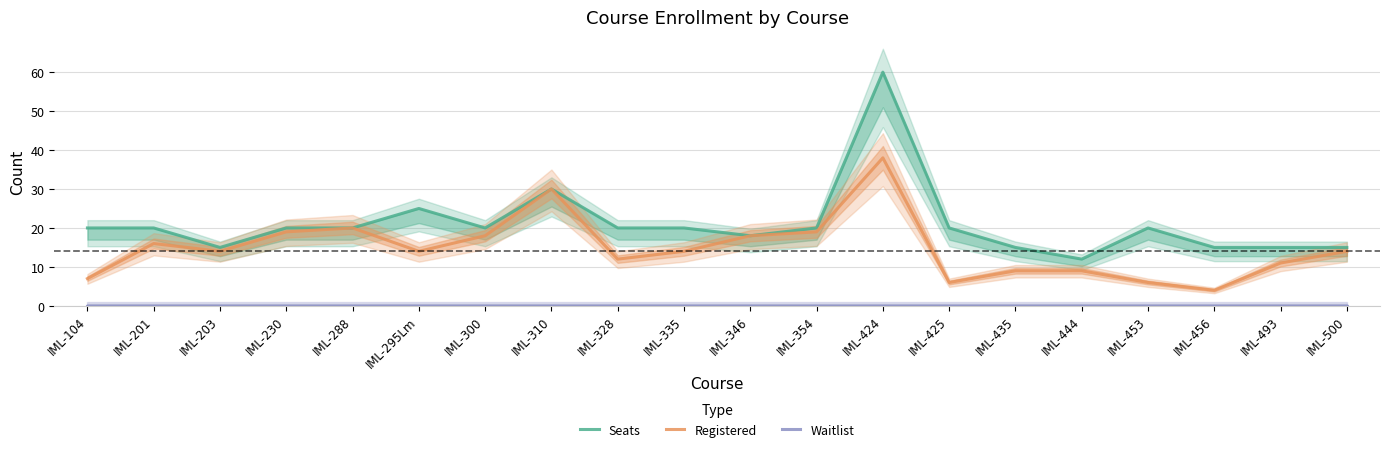

What is the total value across all series at IML-453?

26